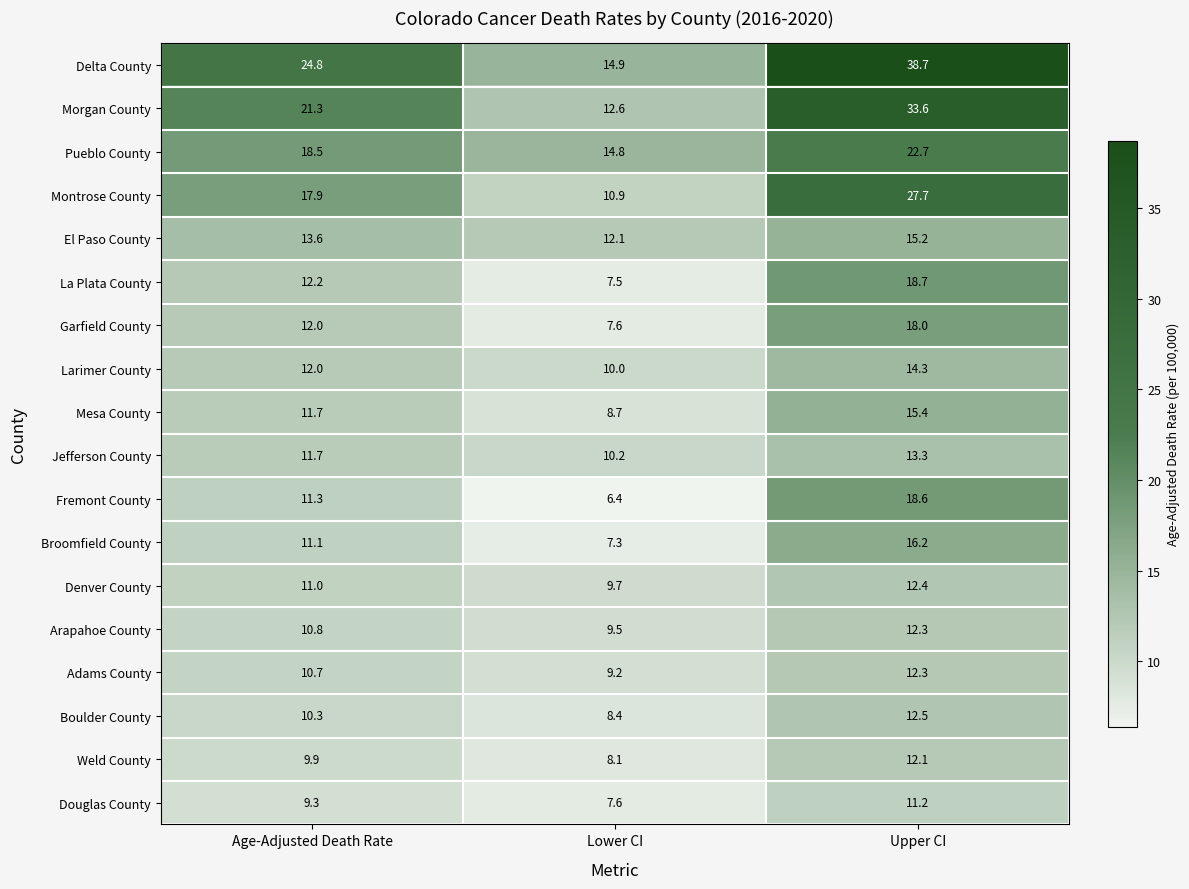

True or false: Douglas County has a value of 2.8 at Lower CI.

False